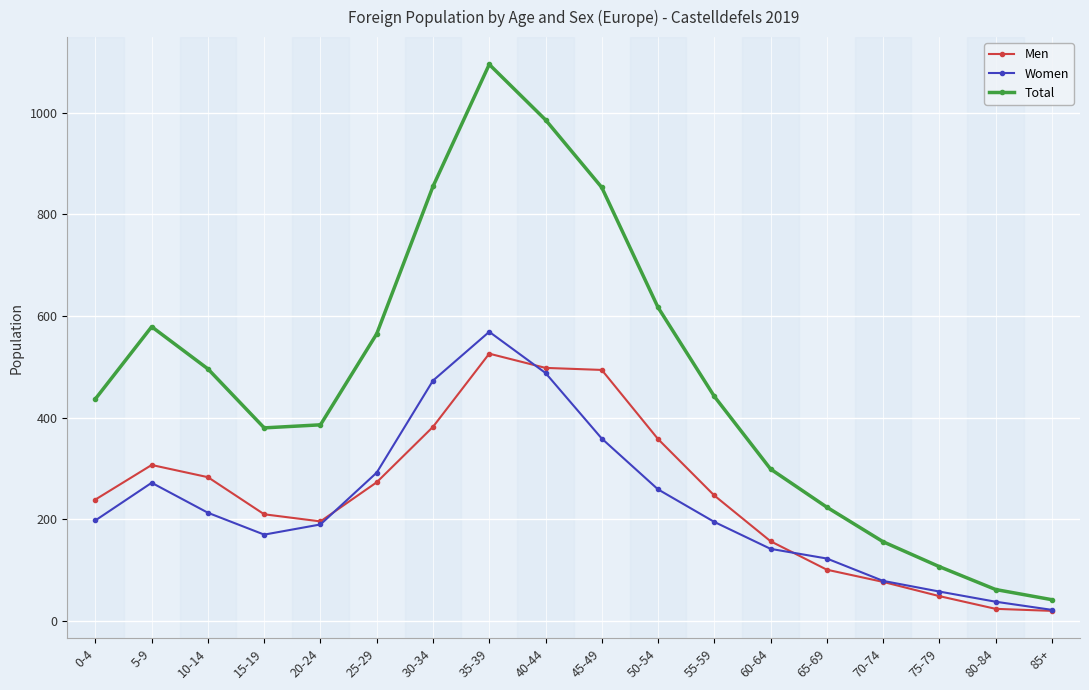

At 30-34, list the series in order from largest to smallest.

Total, Women, Men